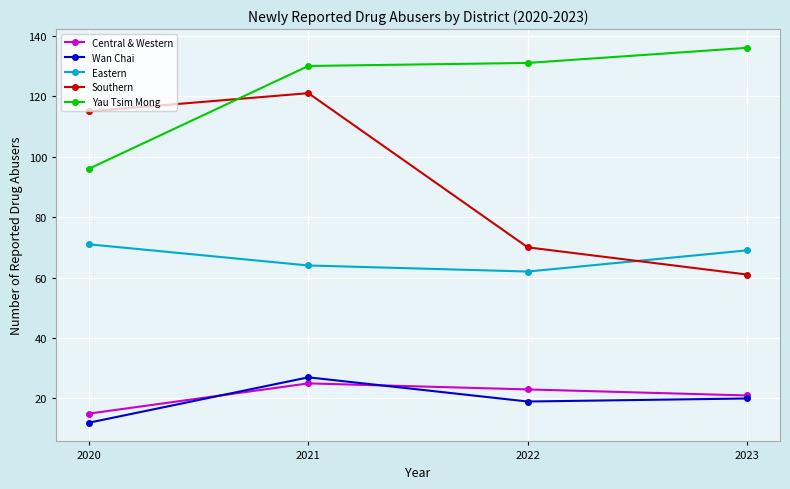

Reading left to right, list all the values displayed in this chart.

Central & Western: 15	25	23	21
Wan Chai: 12	27	19	20
Eastern: 71	64	62	69
Southern: 115	121	70	61
Yau Tsim Mong: 96	130	131	136